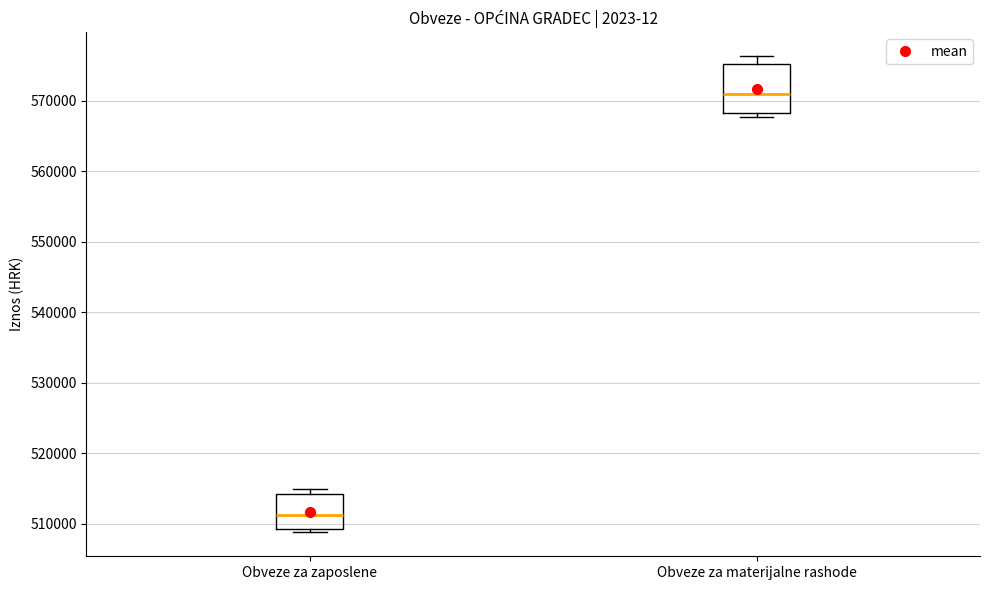

Reading left to right, transcribe this box plot: for each box, give where its median line is, the range the box spans, and where its two whiskers end, as read against the y-axis. The values are not printed on the chart, so give them approximately, as read against the axis.

Obveze za zaposlene: median 511000, box 509000 to 514000, whiskers 509000 (just below the box's lower edge) to 515000
Obveze za materijalne rashode: median 571000, box 568000 to 575000, whiskers 568000 (just below the box's lower edge) to 576000